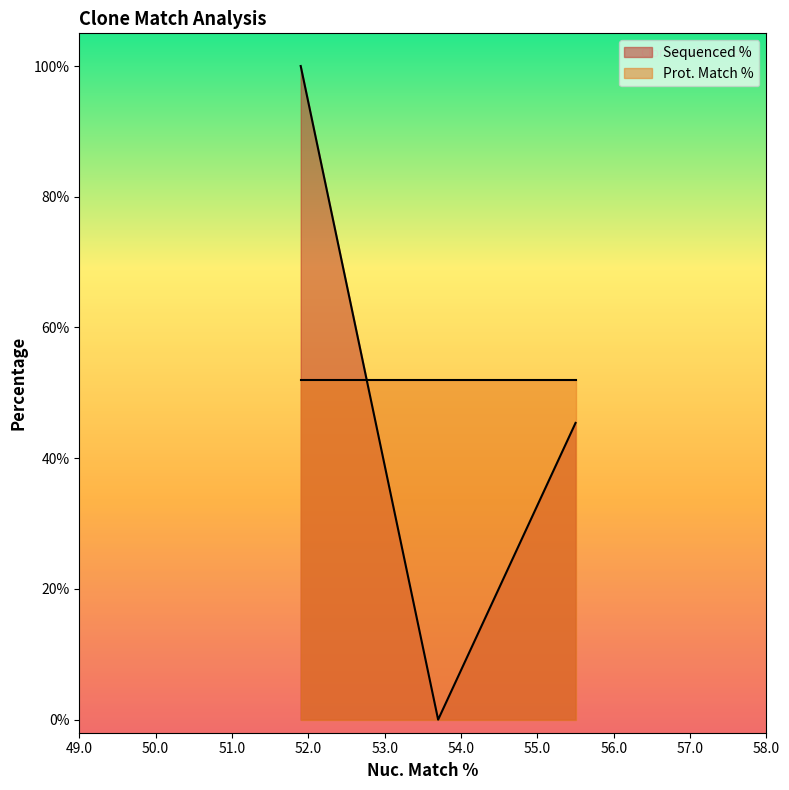

What is the difference between the second highest and minimum values in the Sequenced % series?

45.4